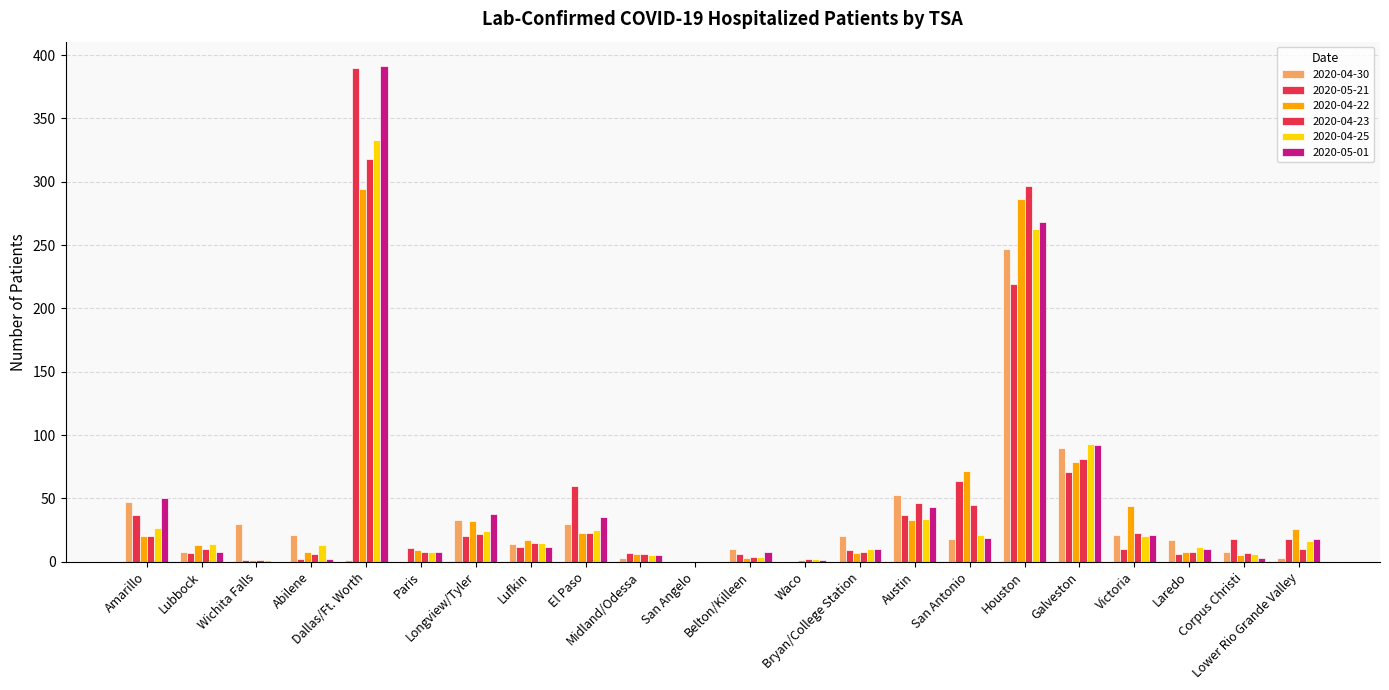

The value of 2020-04-30 at Houston is 338. True or false?

False